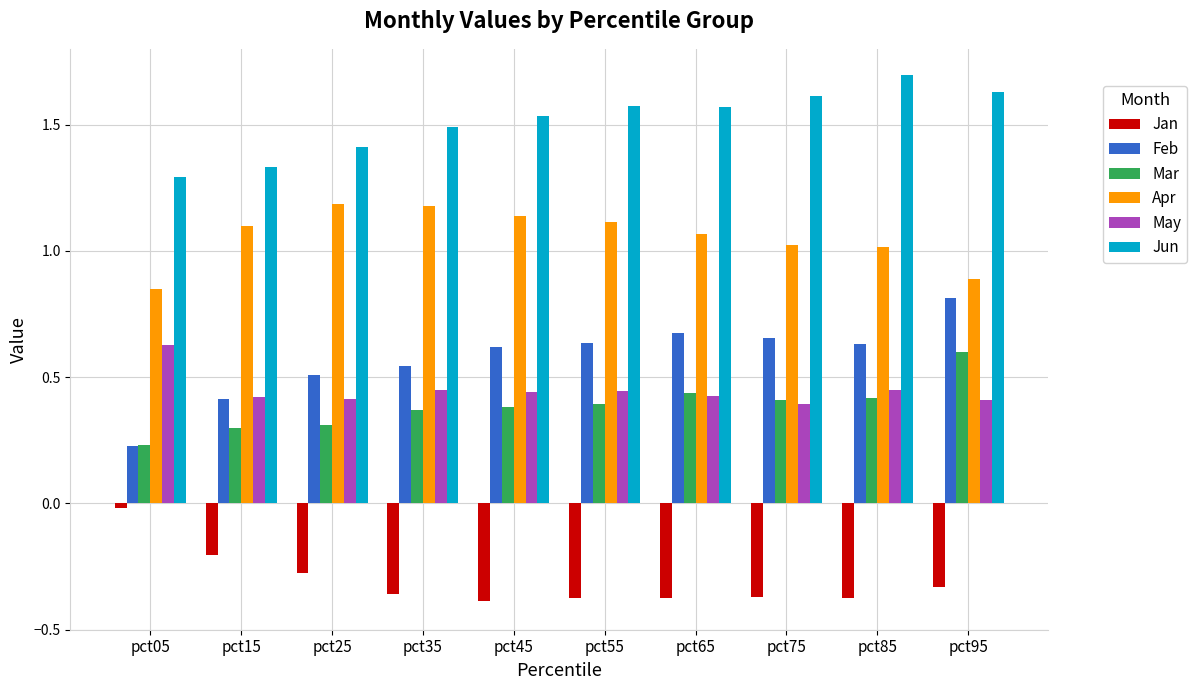

What is the maximum value shown in the chart?

1.7